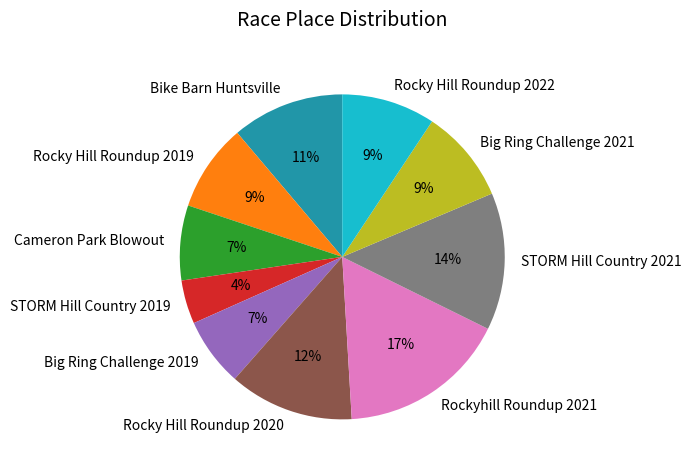

How many segments does this pie chart have?

10